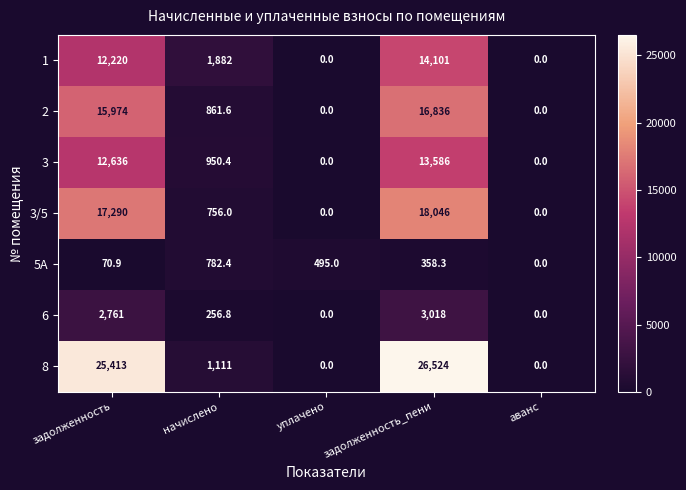

True or false: 3 has a value of 5112.8 at уплачено.

False